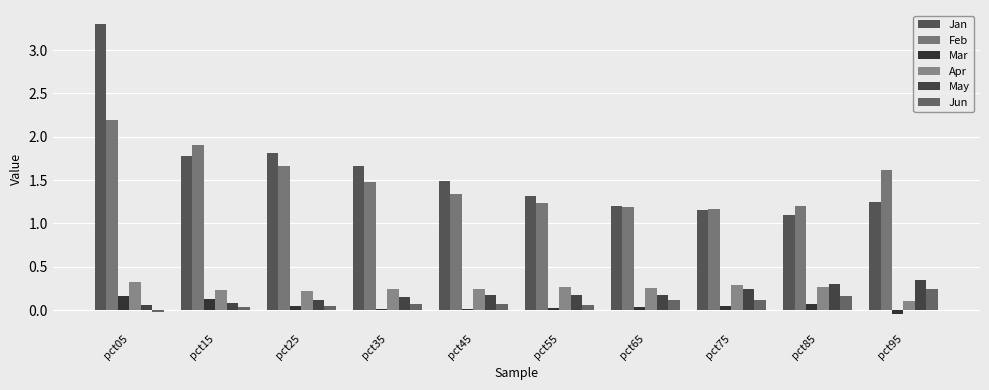

Is it true that Apr equals 0.1 at pct35?

False